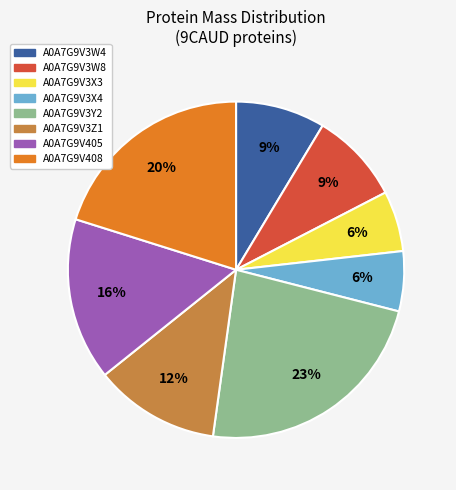

Between A0A7G9V3X3 and A0A7G9V3W8, which is larger?

A0A7G9V3W8